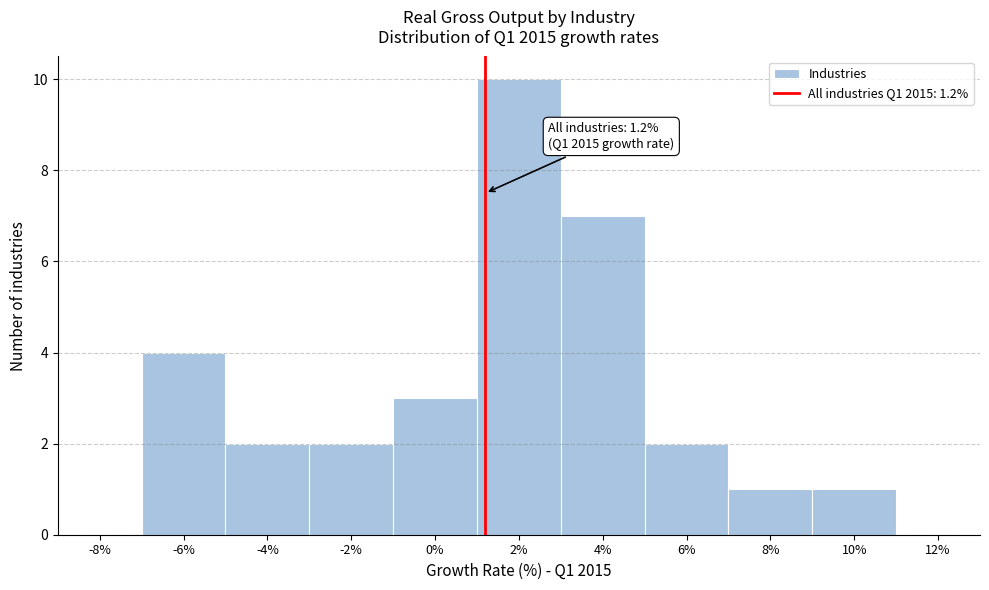

Over which range of the x-axis is the bar tallest?

1 to 3